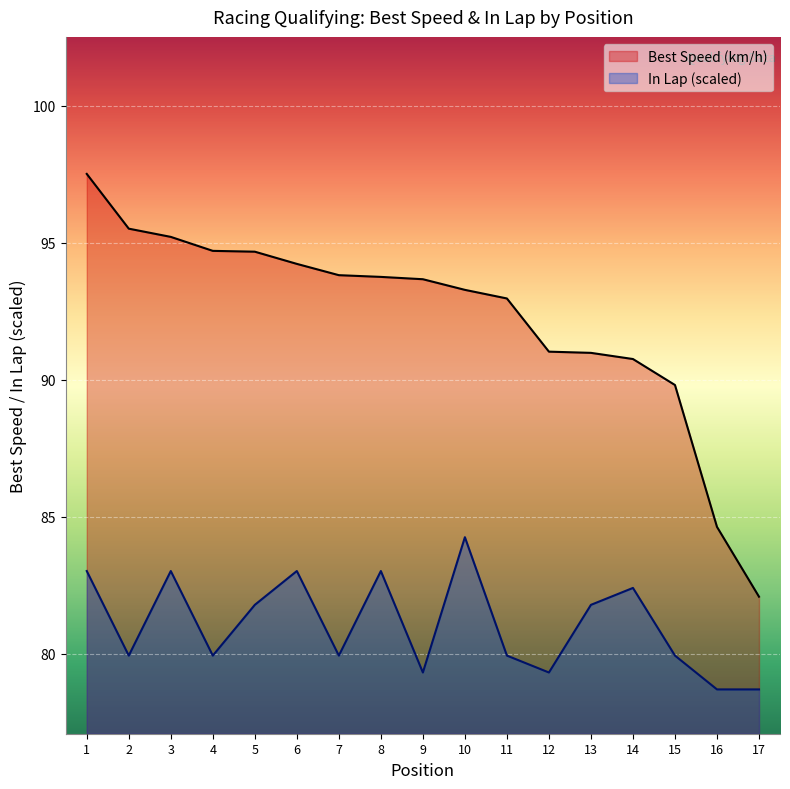

Which category has the lowest value across all series?

16